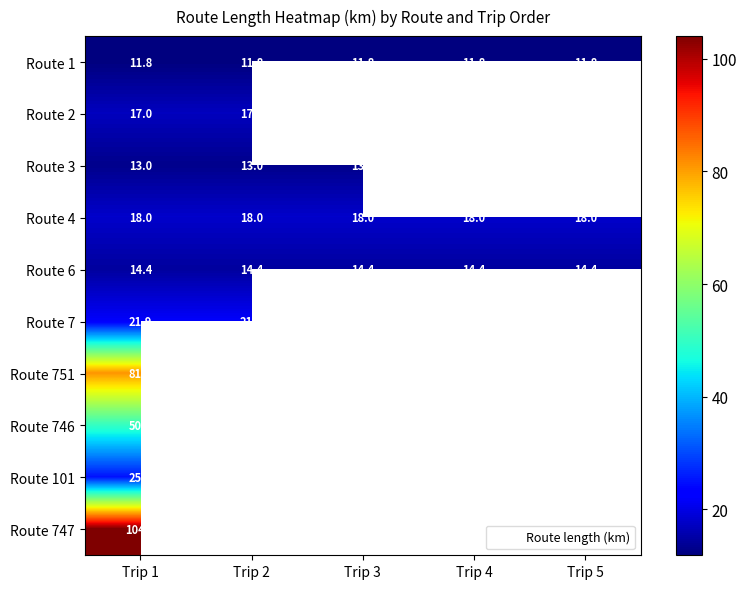

Between Trip 3 and Trip 5, which is larger?

Trip 3